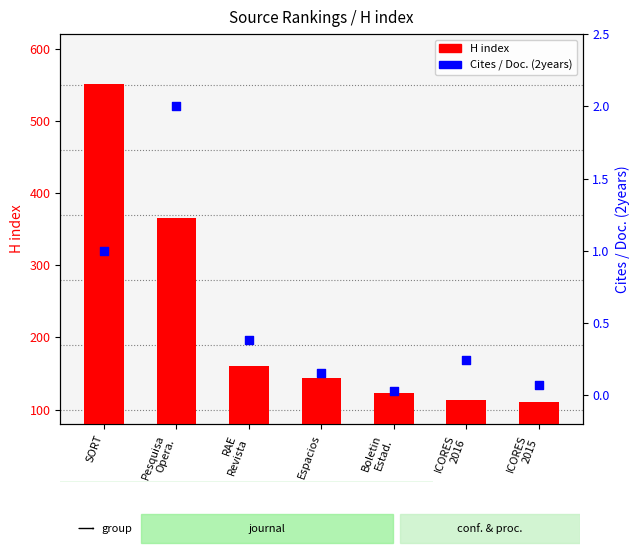

Which series has the largest total across all categories?

H index